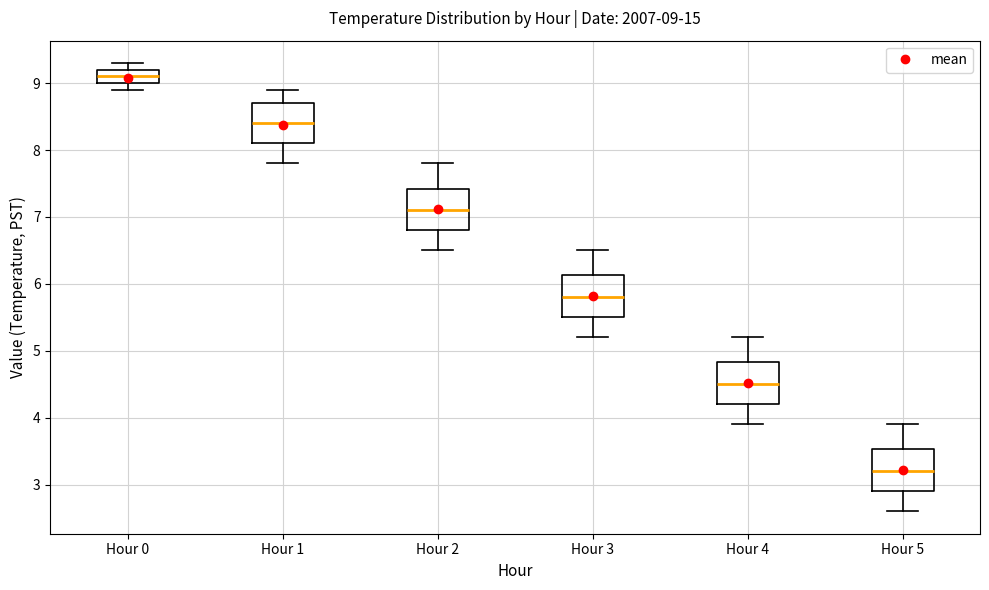

Which box's median line is the highest?

Hour 0